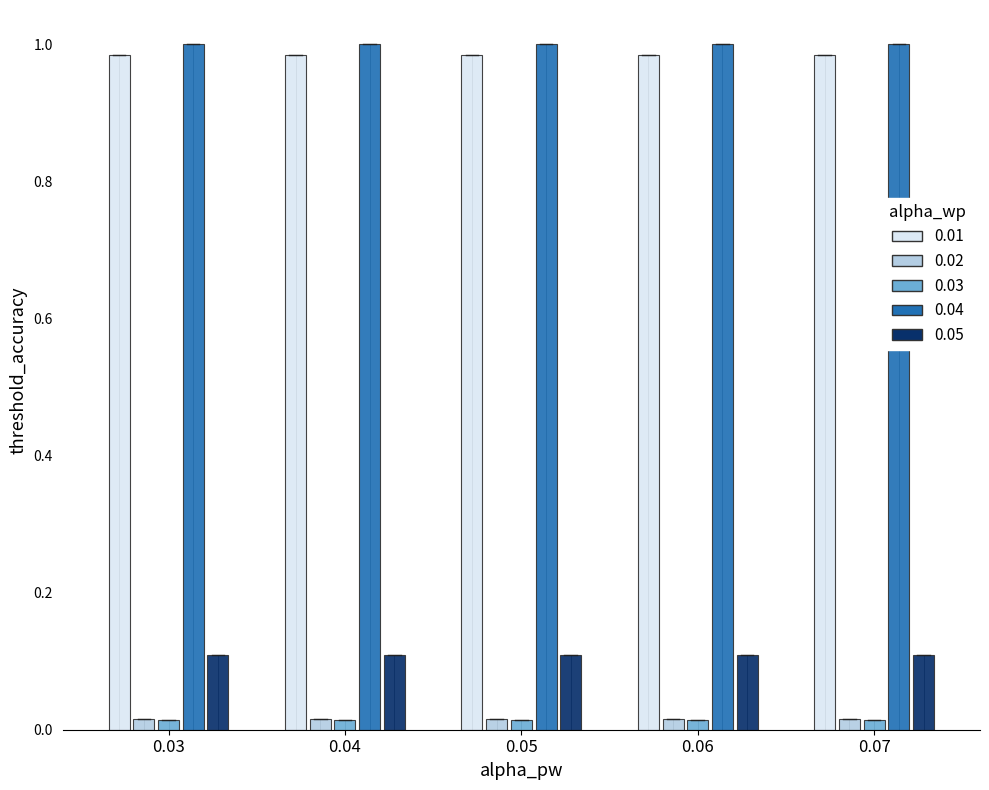

How many data points does each series have?

5